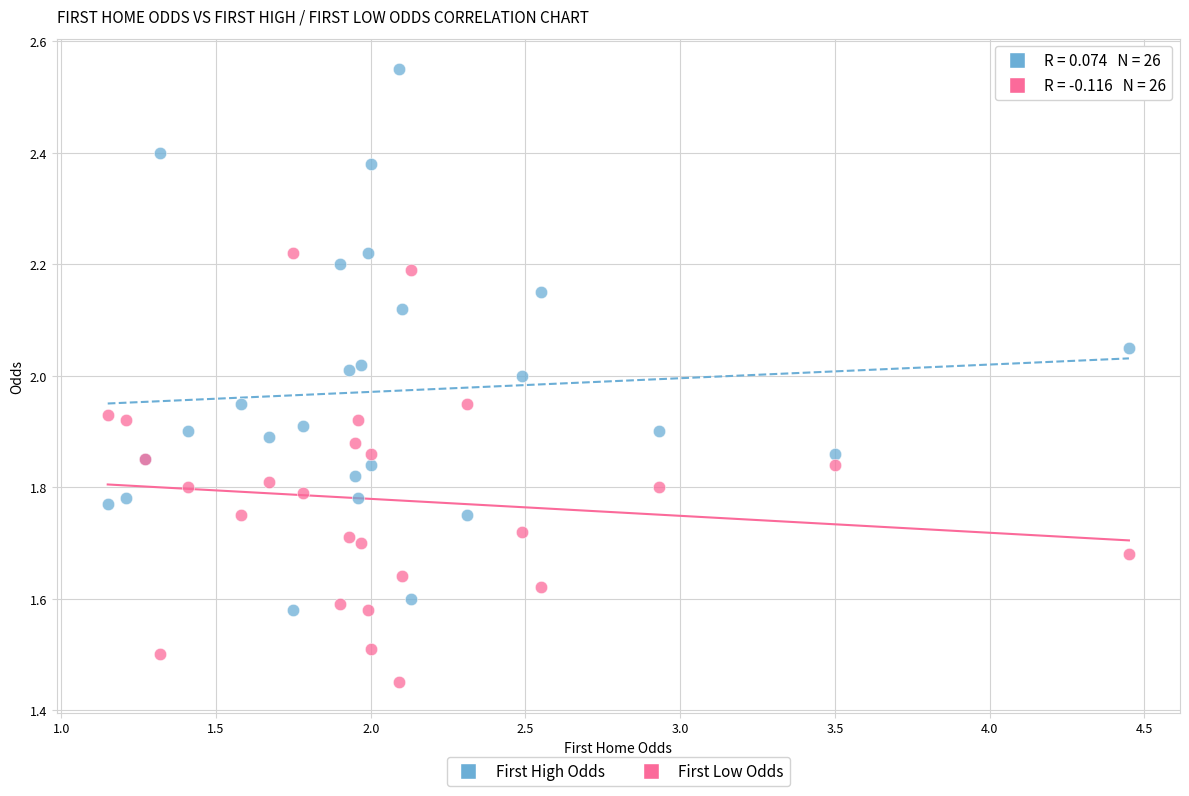

Which series reaches the maximum Y coordinate?

First High Odds